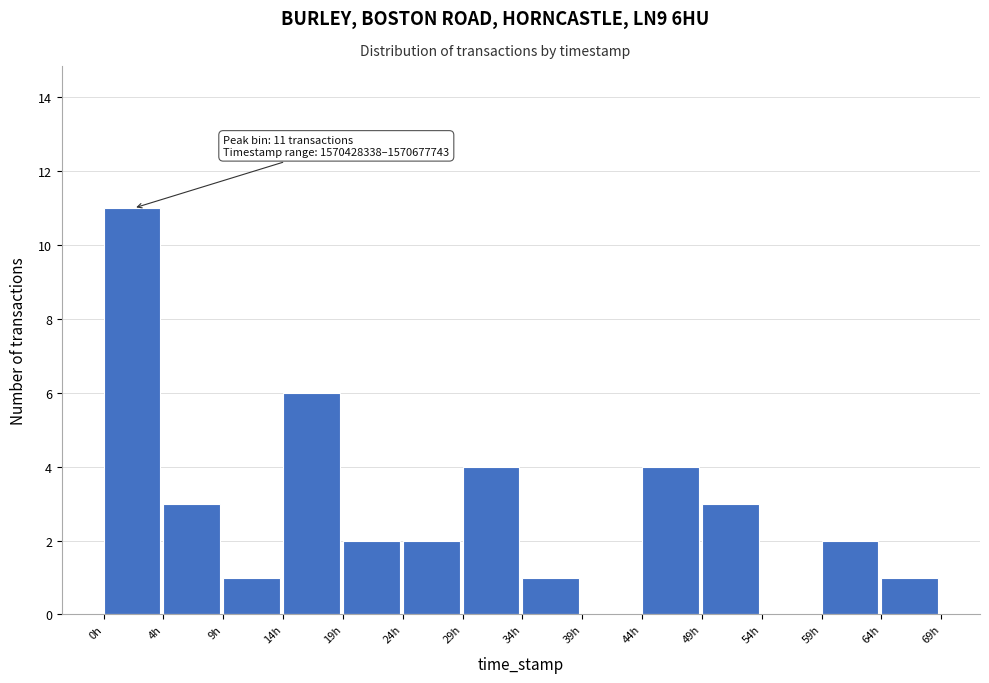

Reading left to right, transcribe all the data shown in this chart.

0h=11	4h=3	9h=1	14h=6	19h=2	24h=2	29h=4	34h=1	39h=0	44h=4	49h=3	54h=0	59h=2	64h=1